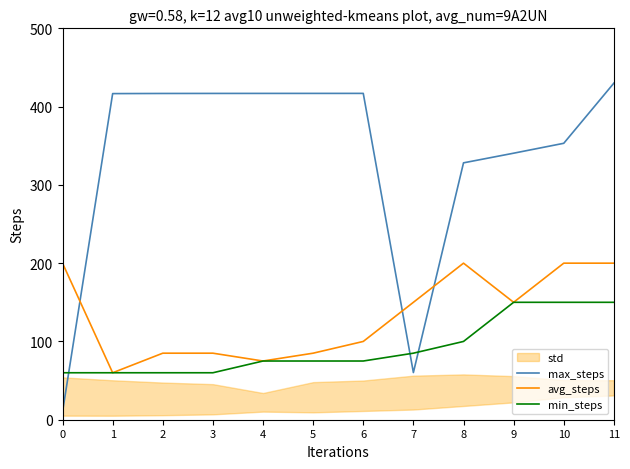

Reading right to left, what are all the values shown in this chart?

max_steps: 430.0	353.1	340.5	328.2	60.3	416.9	416.9	416.9	416.8	416.8	416.6	10.0
avg_steps: 200.0	200.0	150.0	200.0	150.0	100.0	85.0	75.0	85.0	85.0	60.0	200.0
min_steps: 150.0	150.0	150.0	100.0	85.0	75.0	75.0	75.0	60.0	60.0	60.0	60.0